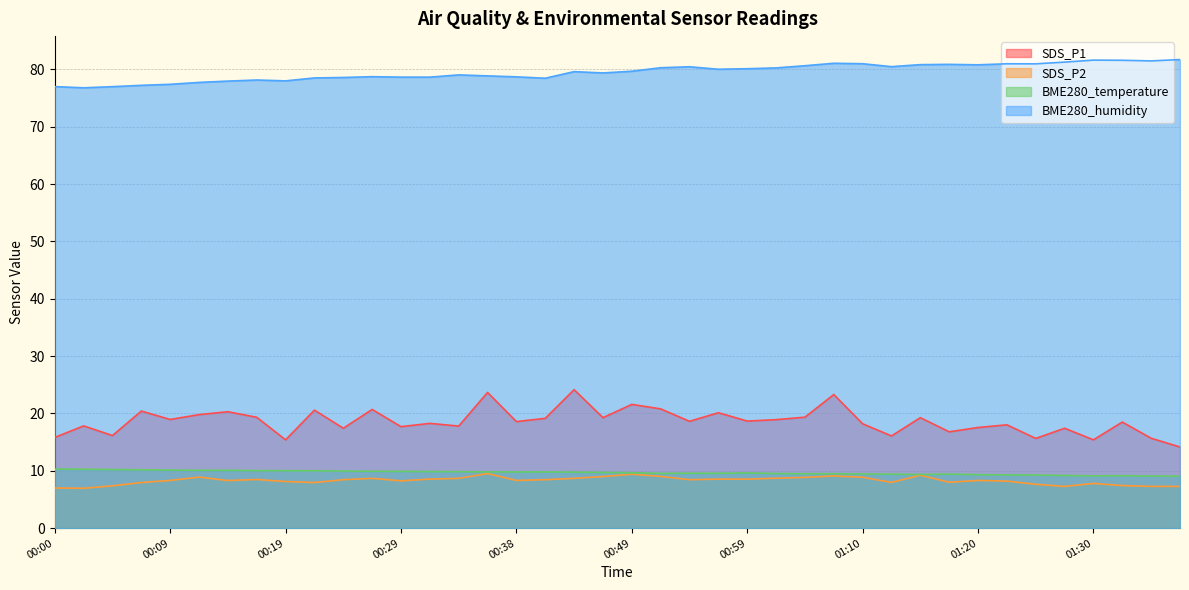

How many lines are shown in the chart?

4